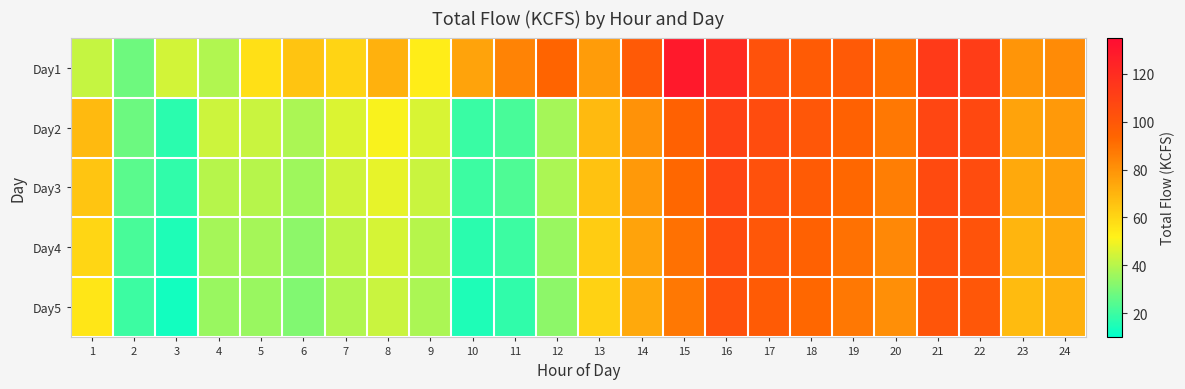

List the series in order of their peak value, highest first.

Day1, Day2, Day3, Day4, Day5